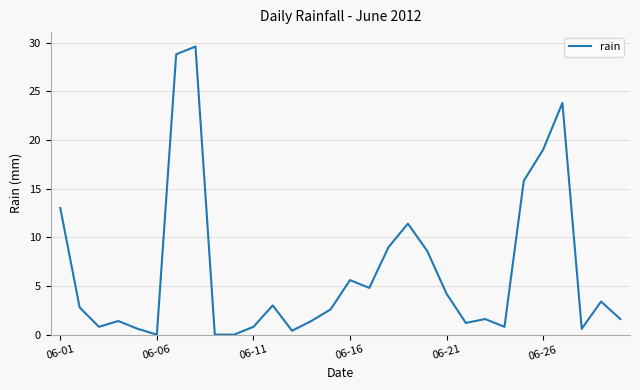

What is the difference between the maximum and minimum values?

29.6